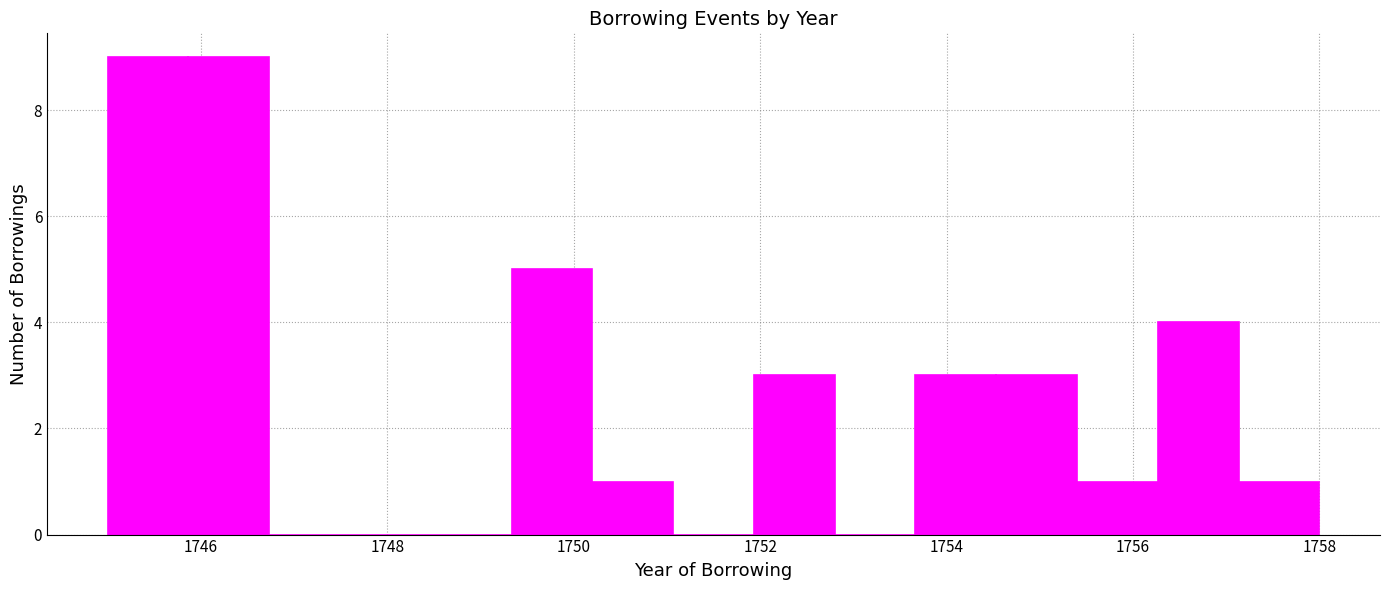

Reading left to right, list every bar in this chart as the range it spans on the x-axis followed by its height. Neither the bar edges nor the heights are printed on the chart, so give them approximately, as read against the axes.

1745.0 to 1745.8: 9
1745.8 to 1746.8: 9
1746.8 to 1747.6: 0
1747.6 to 1748.4: 0
1748.4 to 1749.4: 0
1749.4 to 1750.2: 5
1750.2 to 1751.0: 1
1751.0 to 1752.0: 0
1752.0 to 1752.8: 3
1752.8 to 1753.6: 0
1753.6 to 1754.6: 3
1754.6 to 1755.4: 3
1755.4 to 1756.2: 1
1756.2 to 1757.2: 4
1757.2 to 1758.0: 1